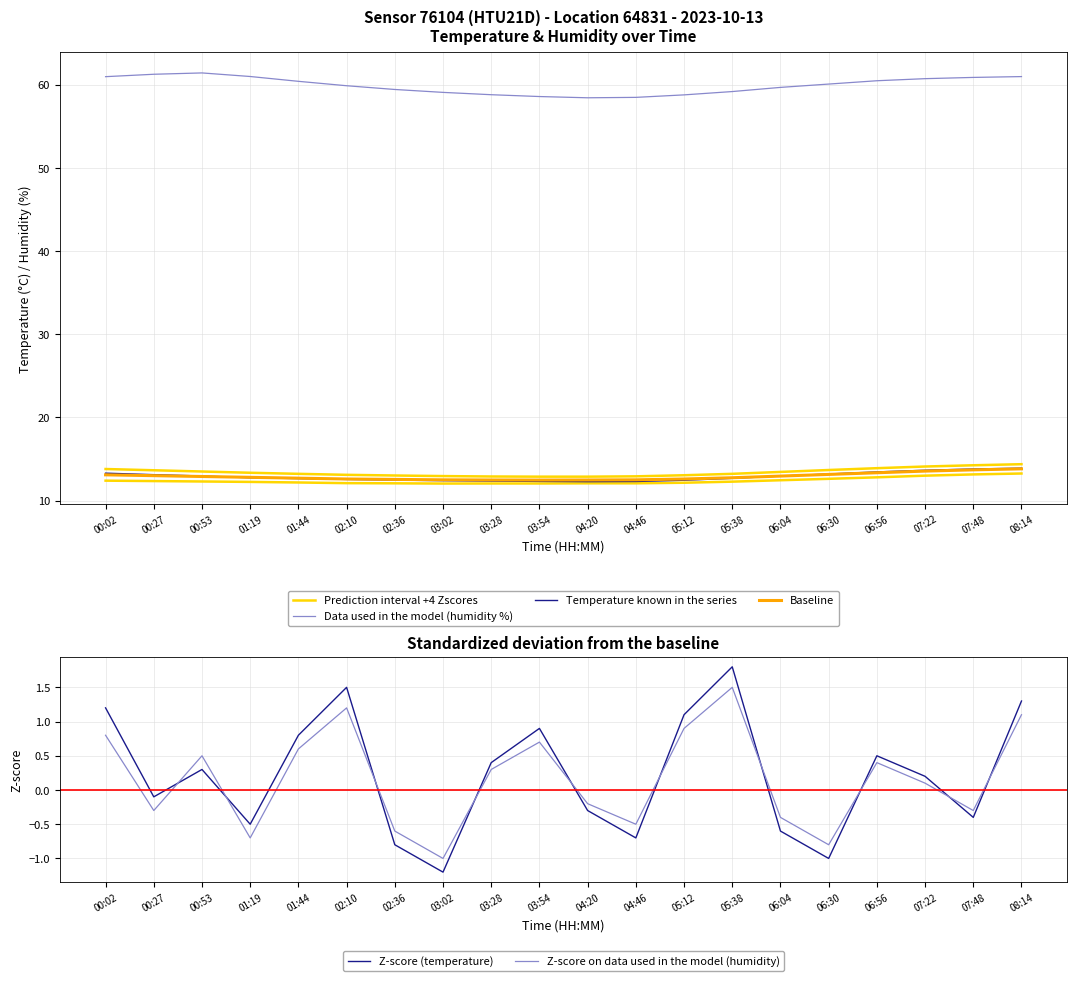

What are all the series names shown in the legend?

Prediction interval +4 Zscores, Data used in the model (humidity %), Temperature known in the series, Baseline, Z-score (temperature), Z-score on data used in the model (humidity)